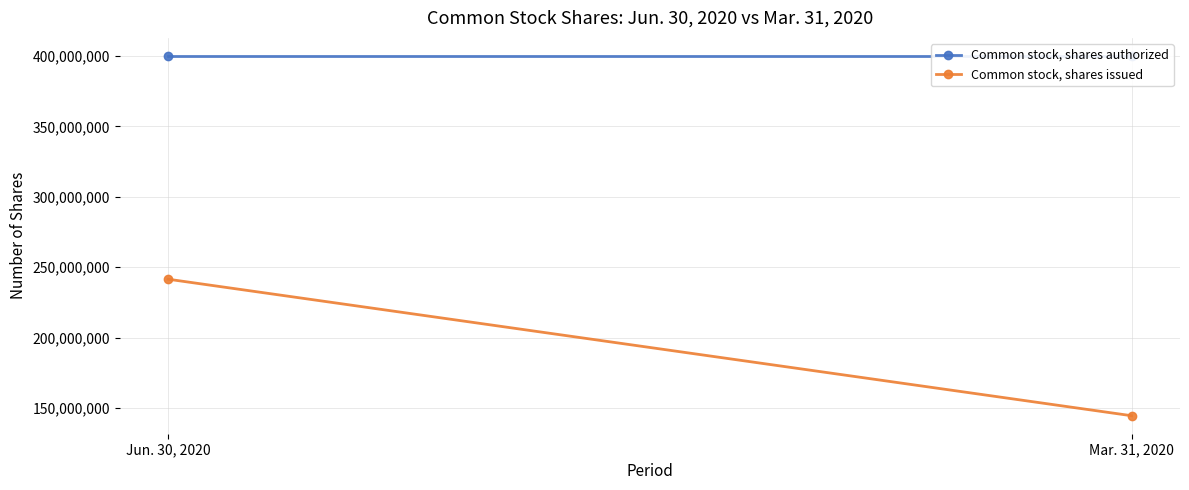

At which label is Common stock, shares issued closest to 193094664?

Jun. 30, 2020